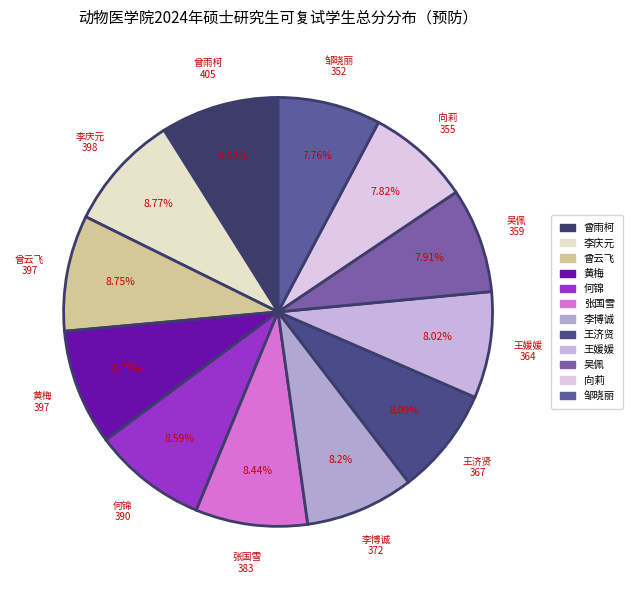

What percentage is NOT represented by 向莉?

92.2%